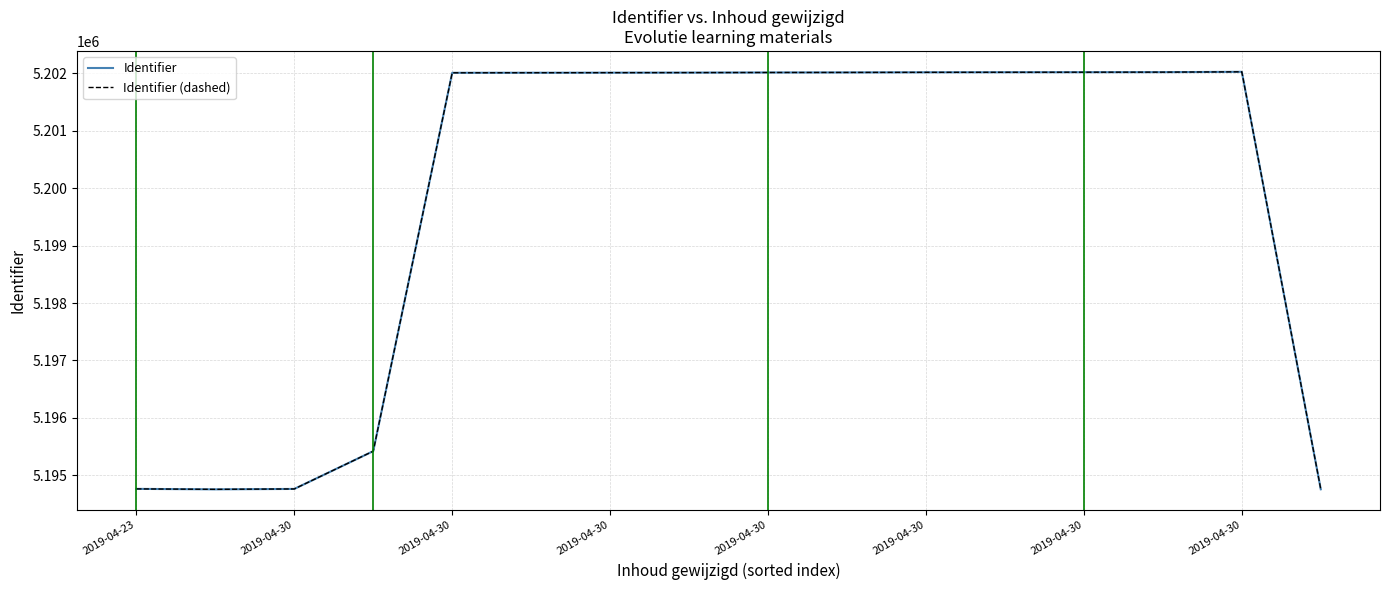

Which series has the widest spread of values?

Identifier